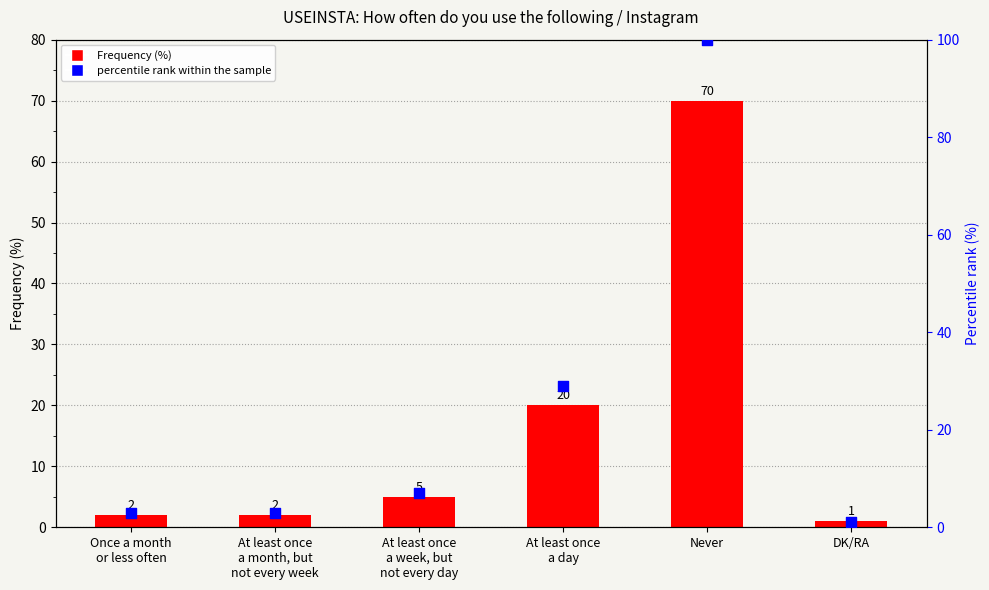

Is the value of Frequency (%) at At least once
a week, but
not every day greater than the value of percentile rank within the sample at Never?

No